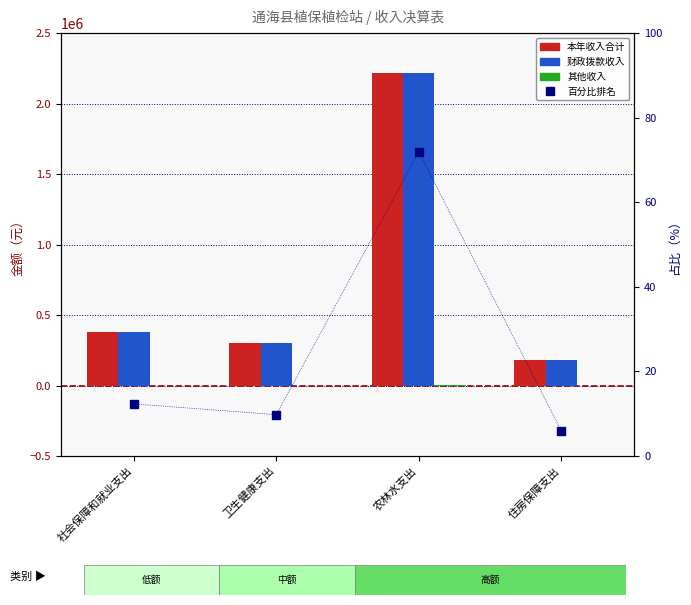

How many categories are shown in the chart?

4